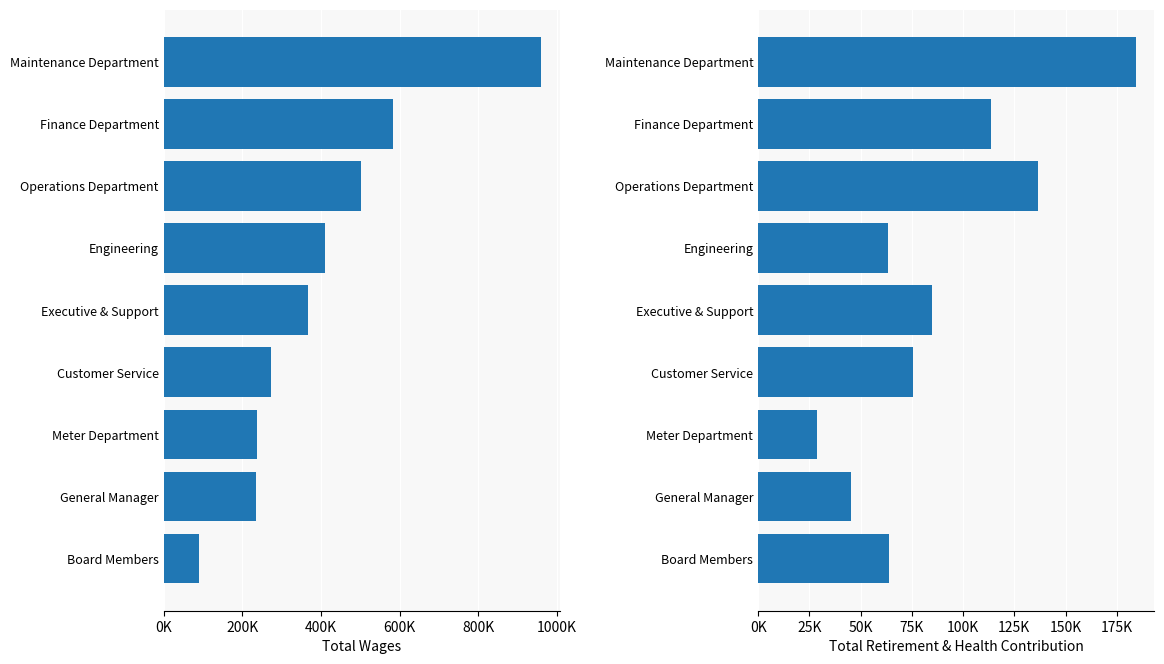

What is the lowest value of the Total Wages series?

90896